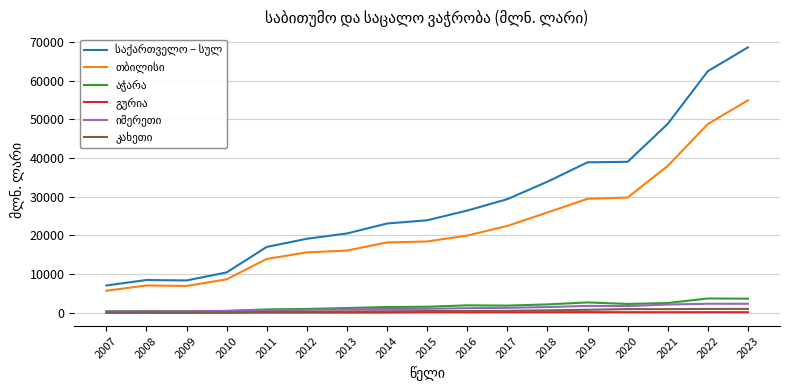

At which category is the sum across all series the highest?

2023